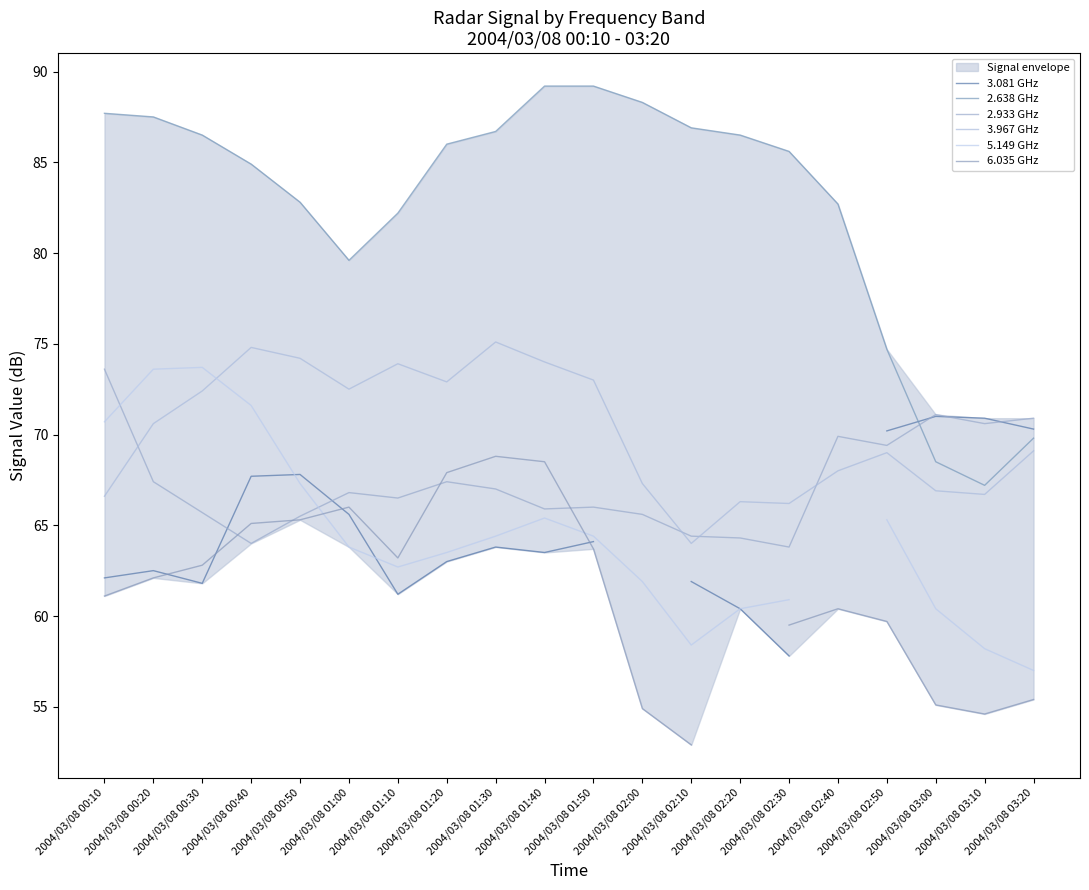

What is the value of the 3.967 GHz point at the 8th from the left?

72.9